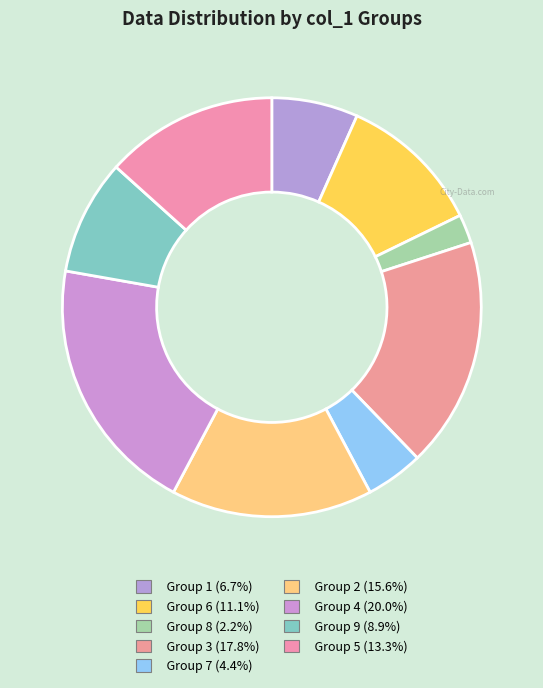

To the nearest percent, what is the difference between the largest and smallest slice percentages?

18%